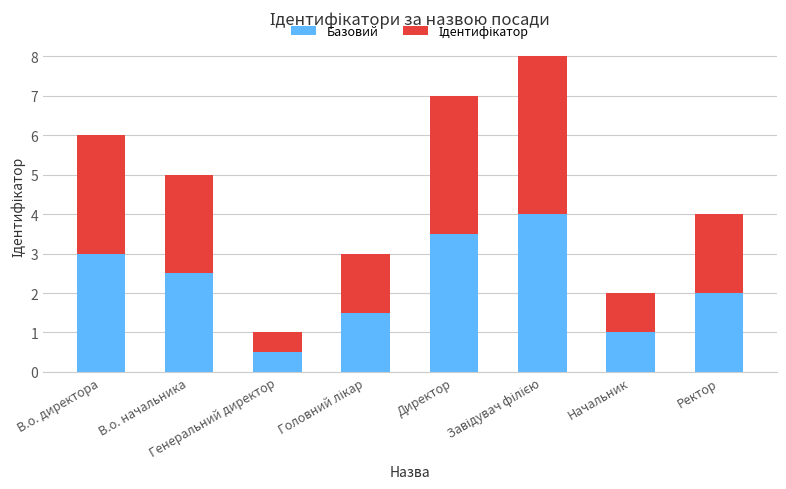

How many data points does each series have?

8